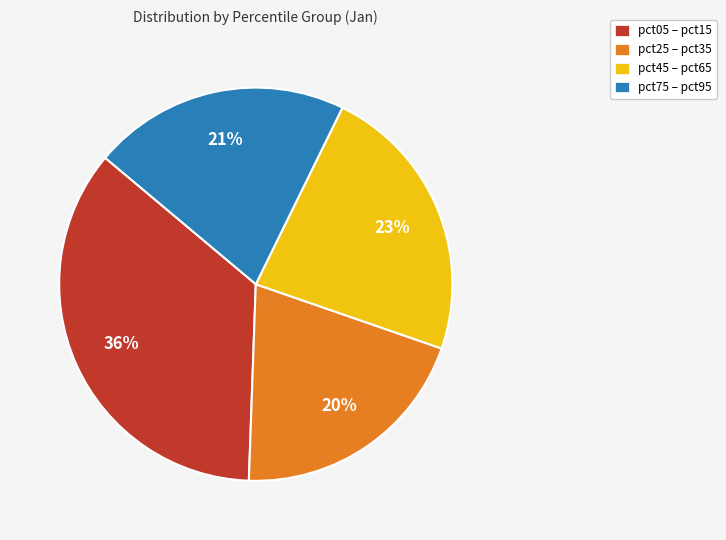

Between pct25 – pct35 and pct45 – pct65, which is larger?

pct45 – pct65